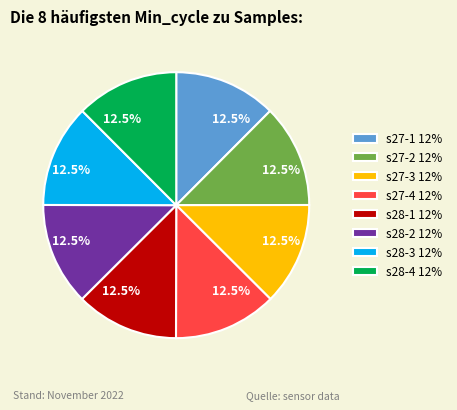

How much of the chart is everything except s28-2 12%?

87.4%